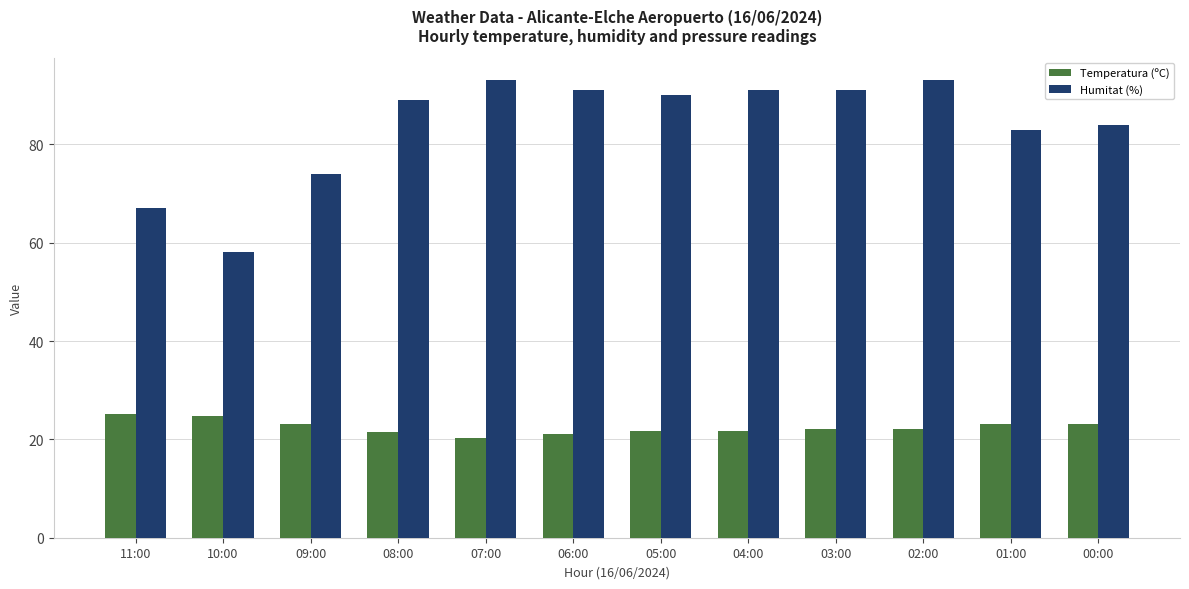

What is the label of the 7th bar from the left?

05:00